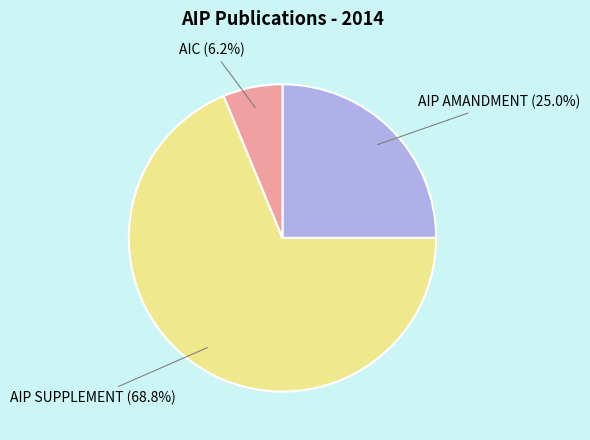

Is there any slice that represents more than half of the pie?

Yes